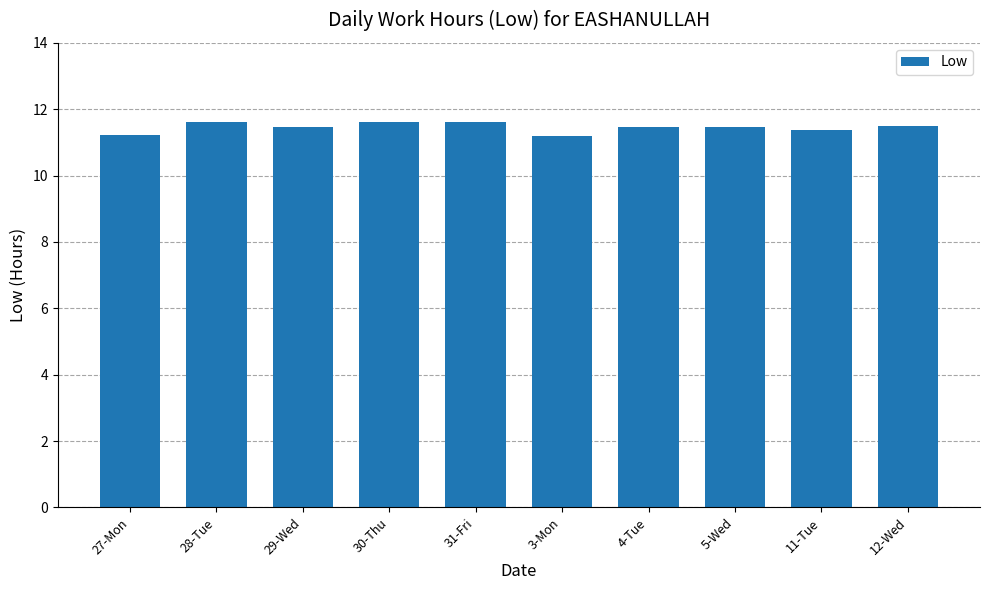

What is the greatest value displayed?

11.6